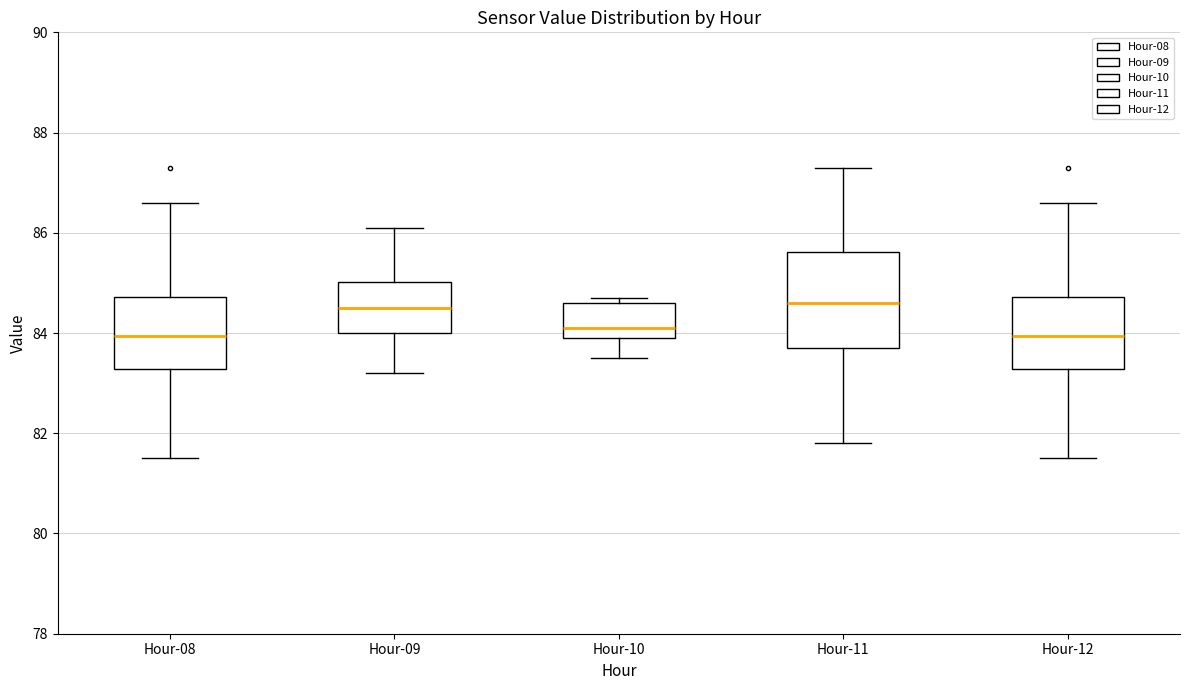

Comparing the boxes themselves (not the whiskers), which one is the tallest?

Hour-11